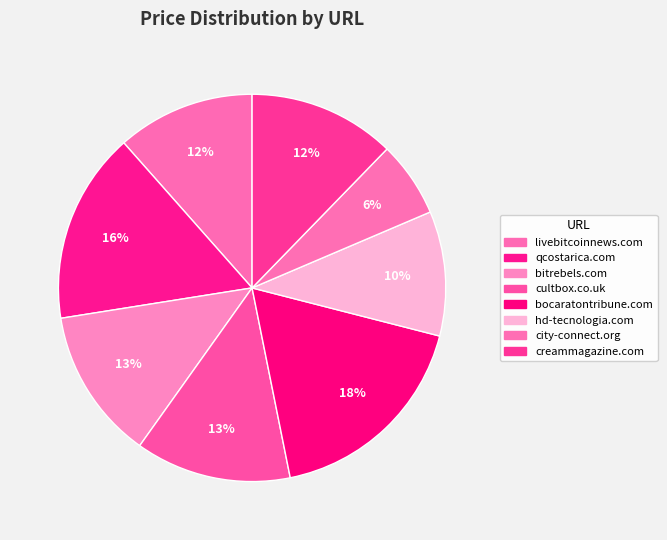

Does creammagazine.com account for over 50% of the chart?

No